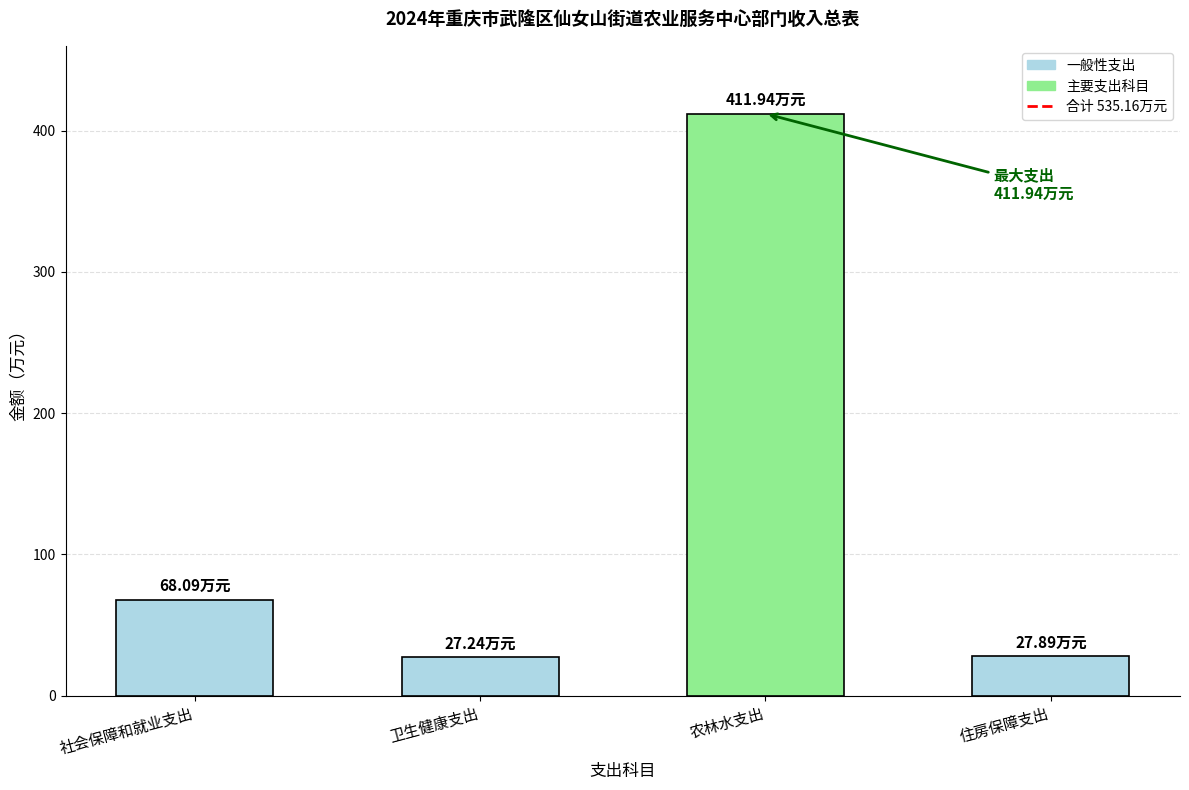

What is the ratio of the value at 住房保障支出 to the value at 社会保障和就业支出?

0.4